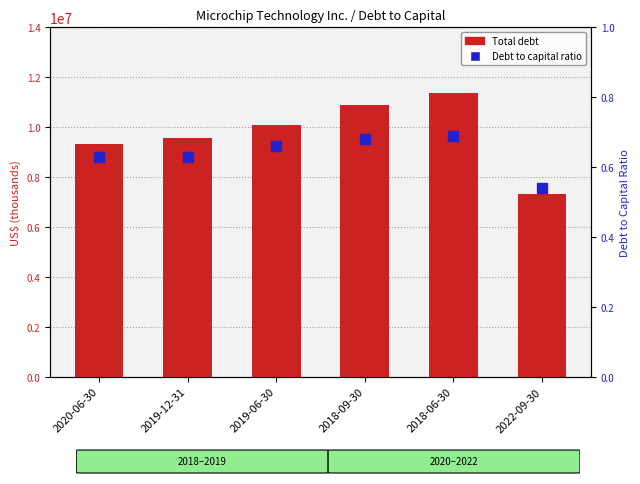

At which category is the sum across all series the highest?

2018-06-30